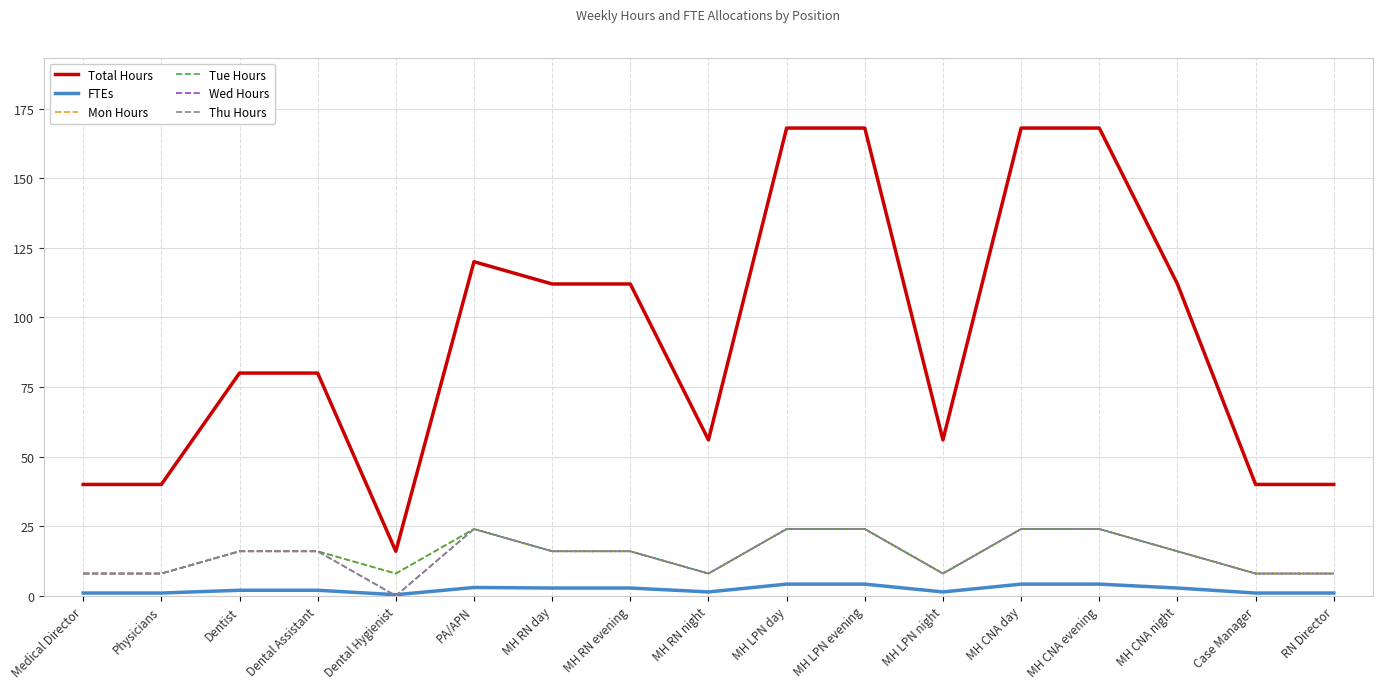

Between MH LPN evening and Case Manager, which series saw the biggest shift?

Total Hours